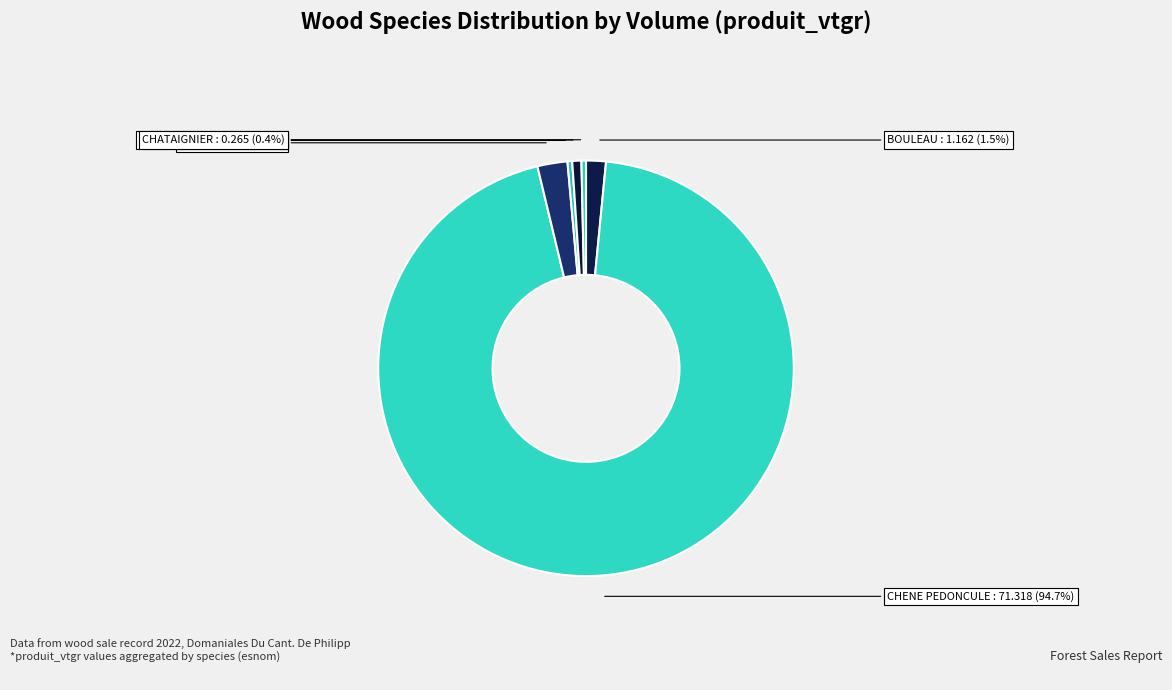

To the nearest percent, what portion does CHENE PEDONCULE represent?

95%